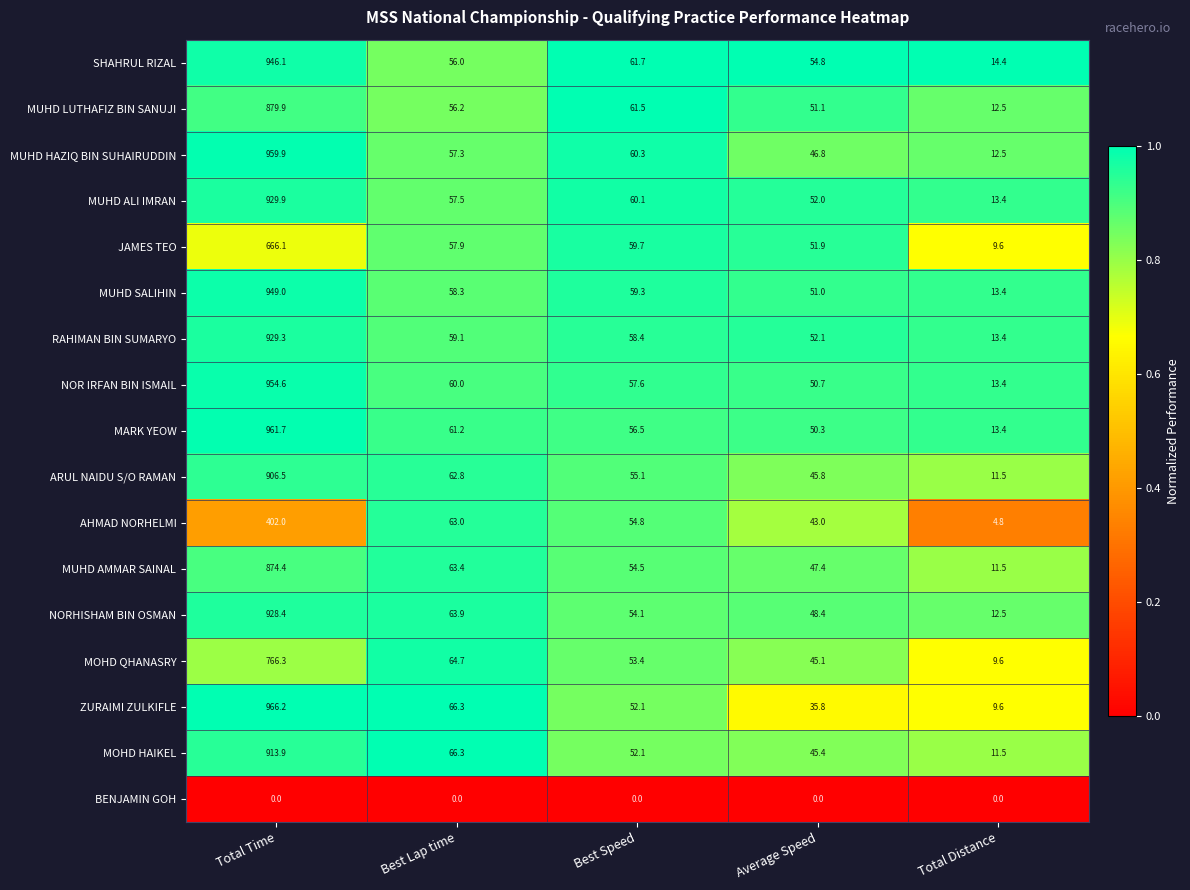

What is the total value across all series at Average Speed?

771.6